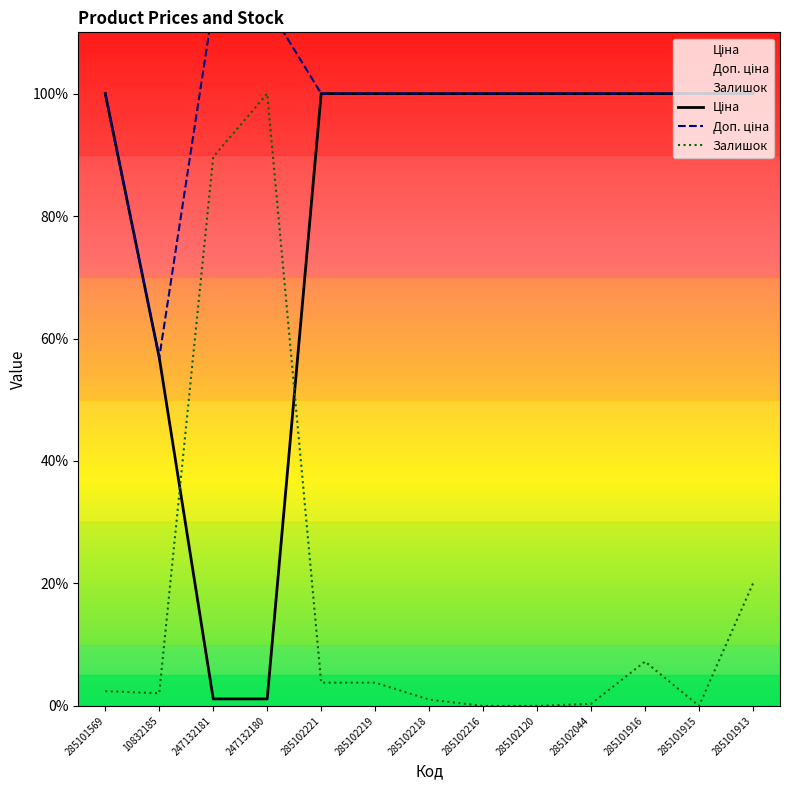

Does the chart display data point markers on the line(s)?

No